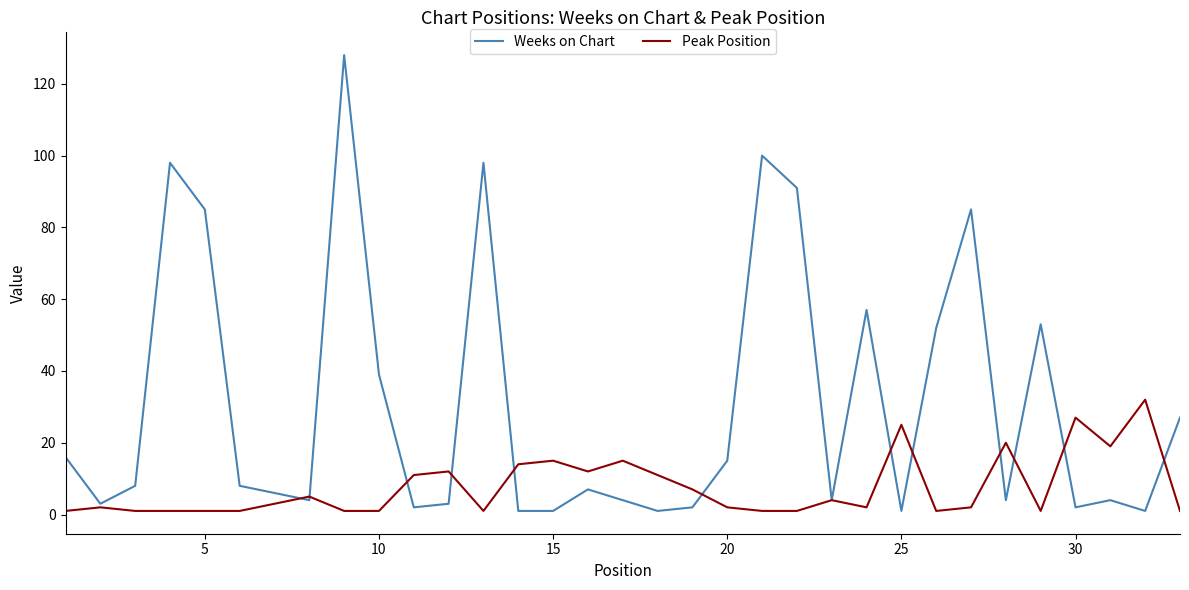

Which series has the widest spread of values?

Weeks on Chart